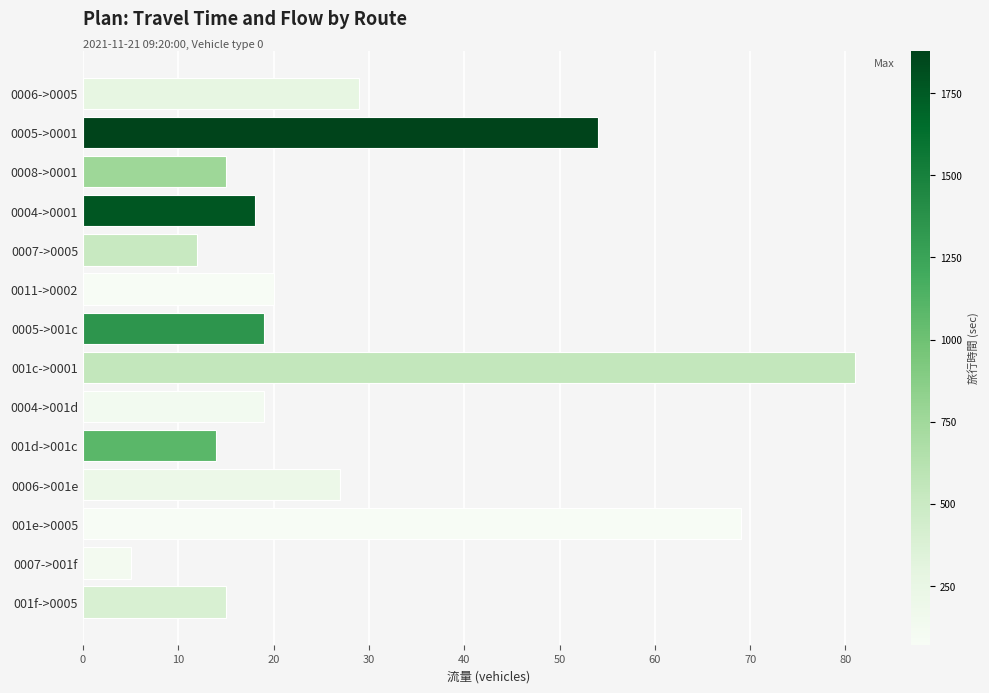

What is the value of the 4th bar from the top?

18